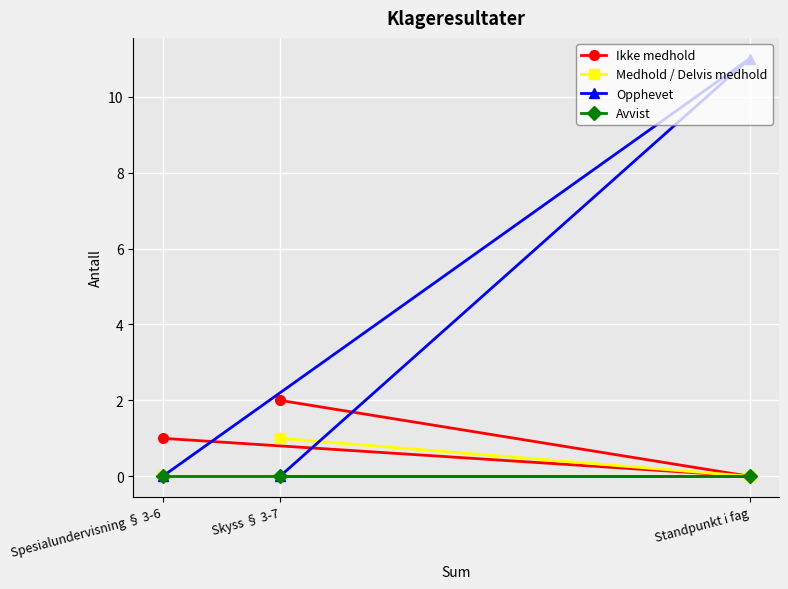

Which series changed the most between Spesialundervisning § 3-6 and Standpunkt i fag?

Opphevet